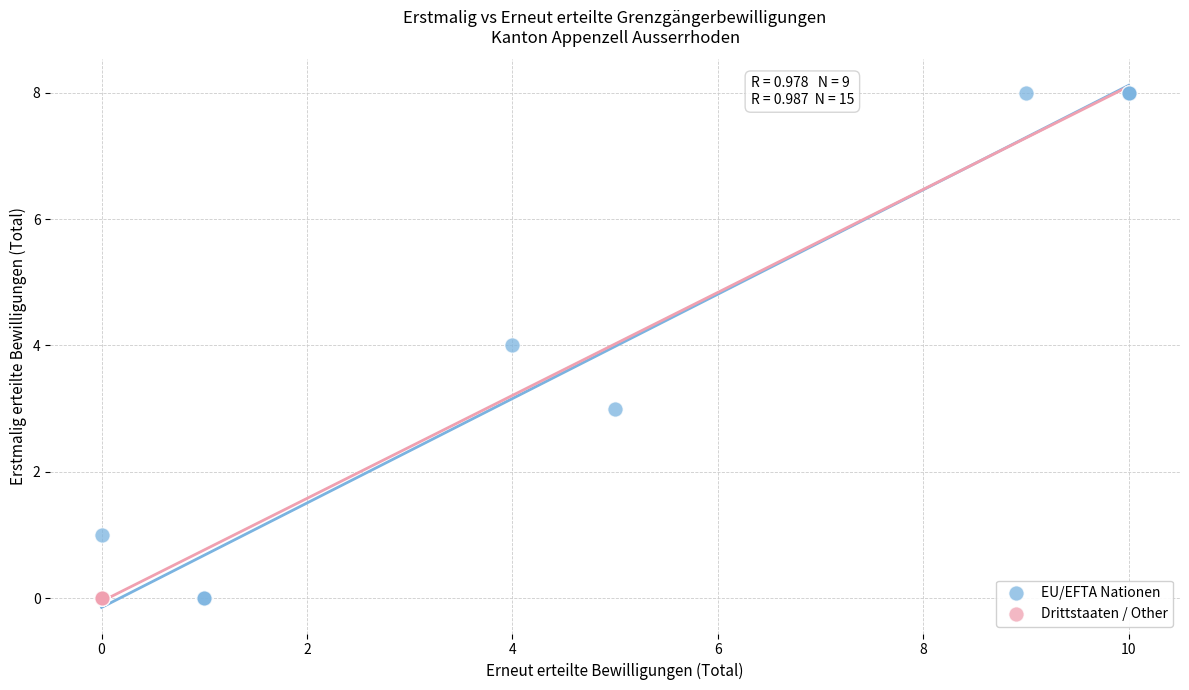

Which series reaches the maximum Y coordinate?

EU/EFTA Nationen